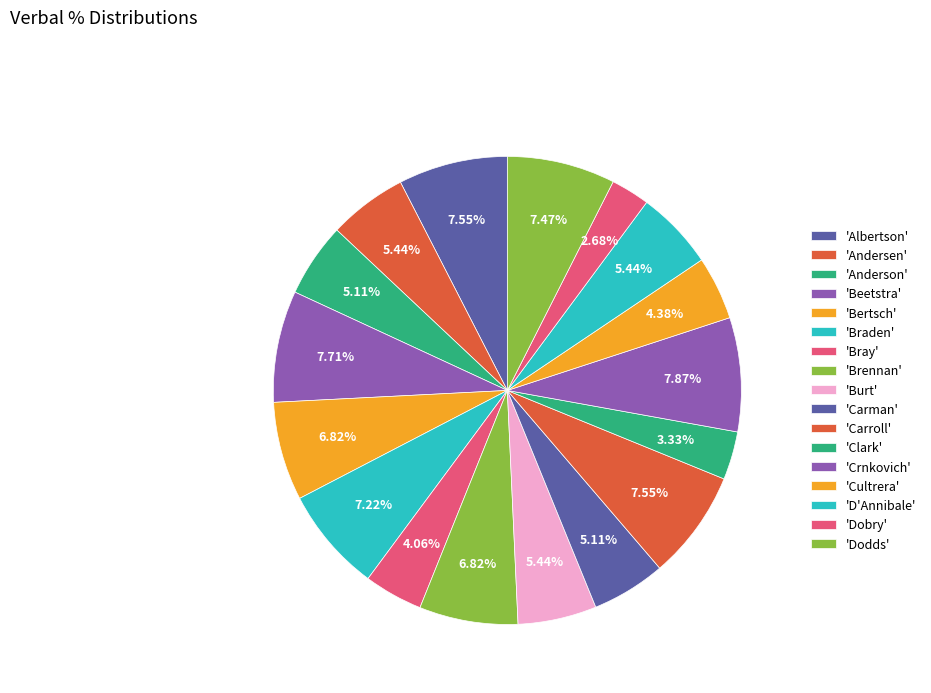

How many segments does this pie chart have?

17